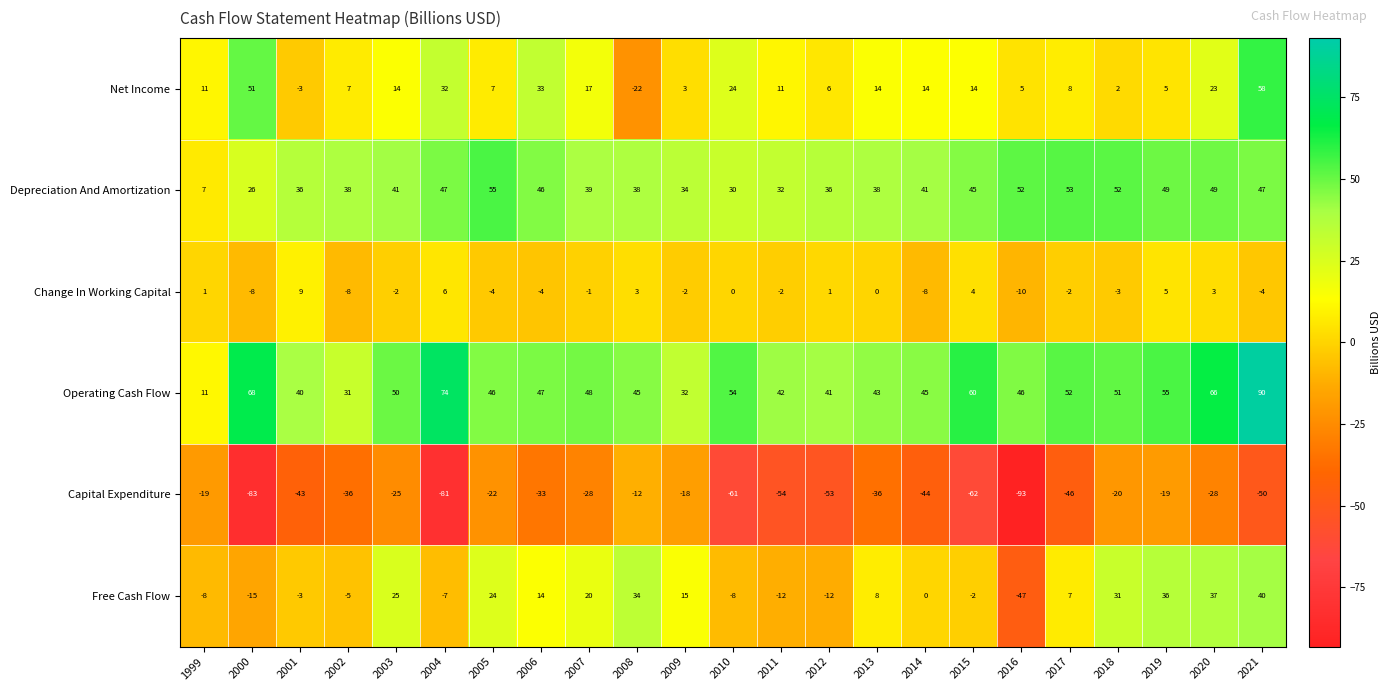

At which label is Free Cash Flow closest to -3?

2001